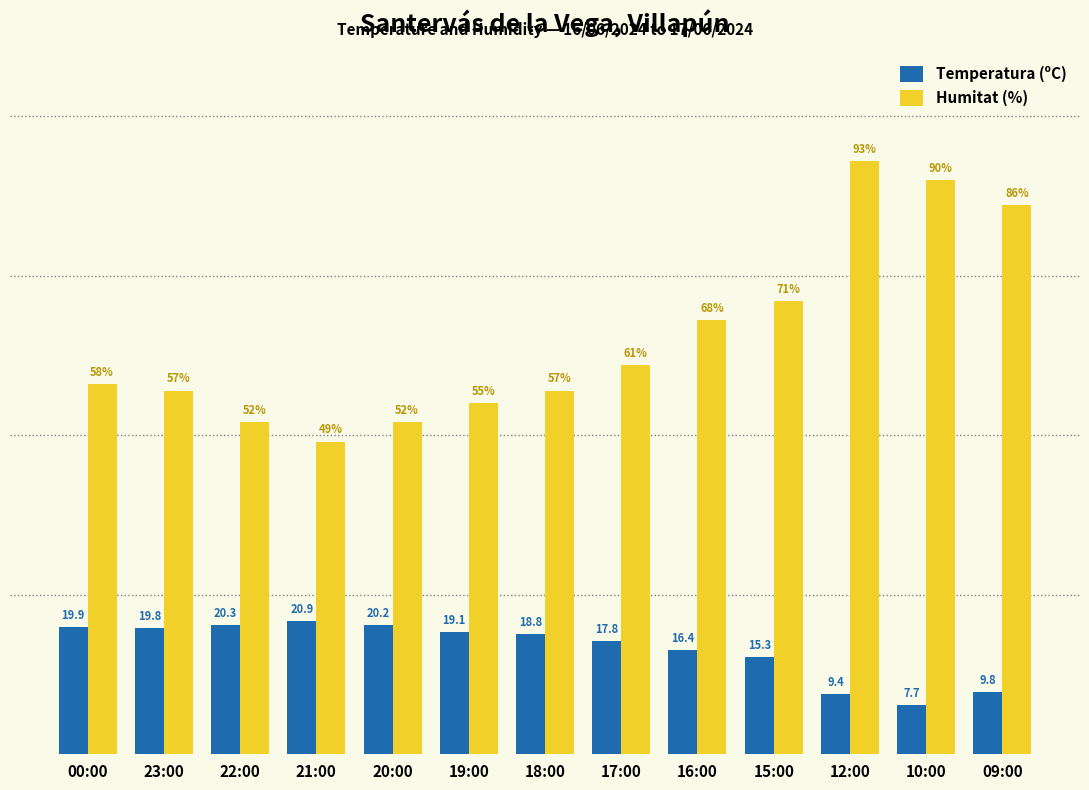

Which series has the widest spread of values?

Humitat (%)